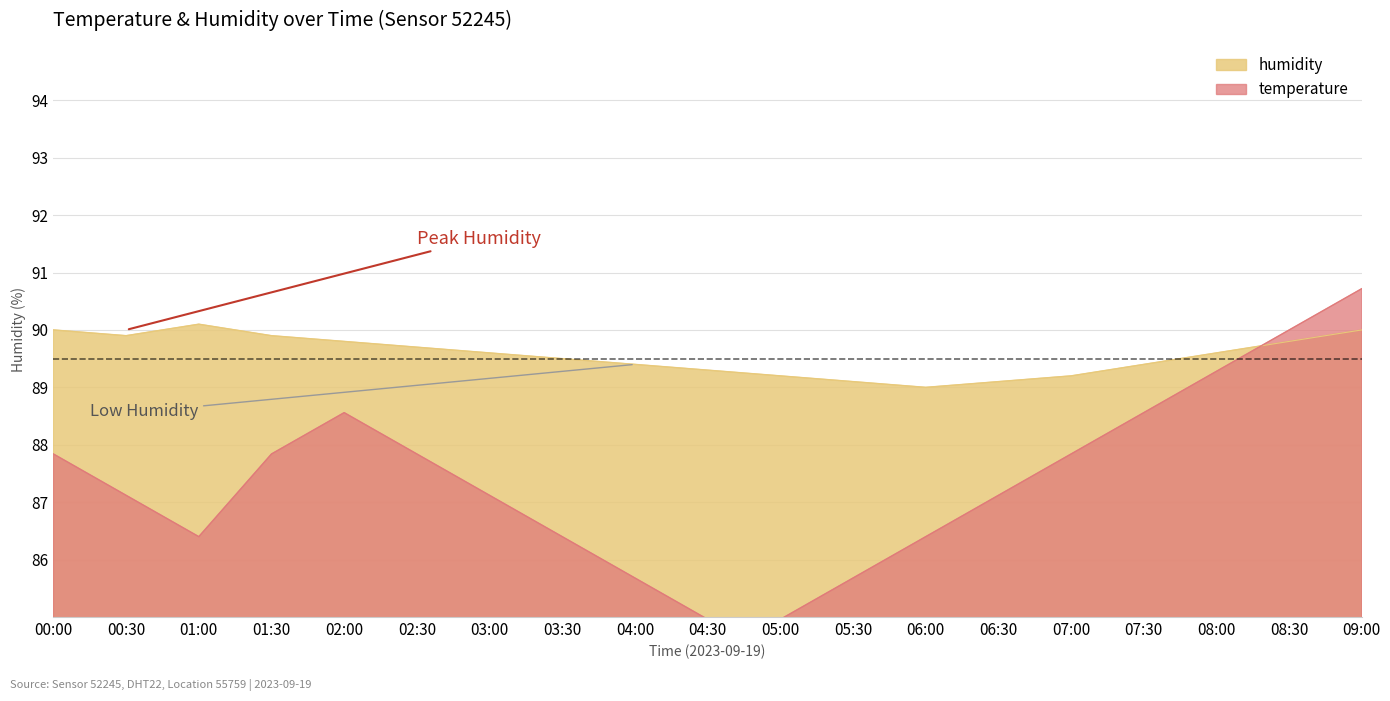

At how many categories does at least one series exceed 85?

19